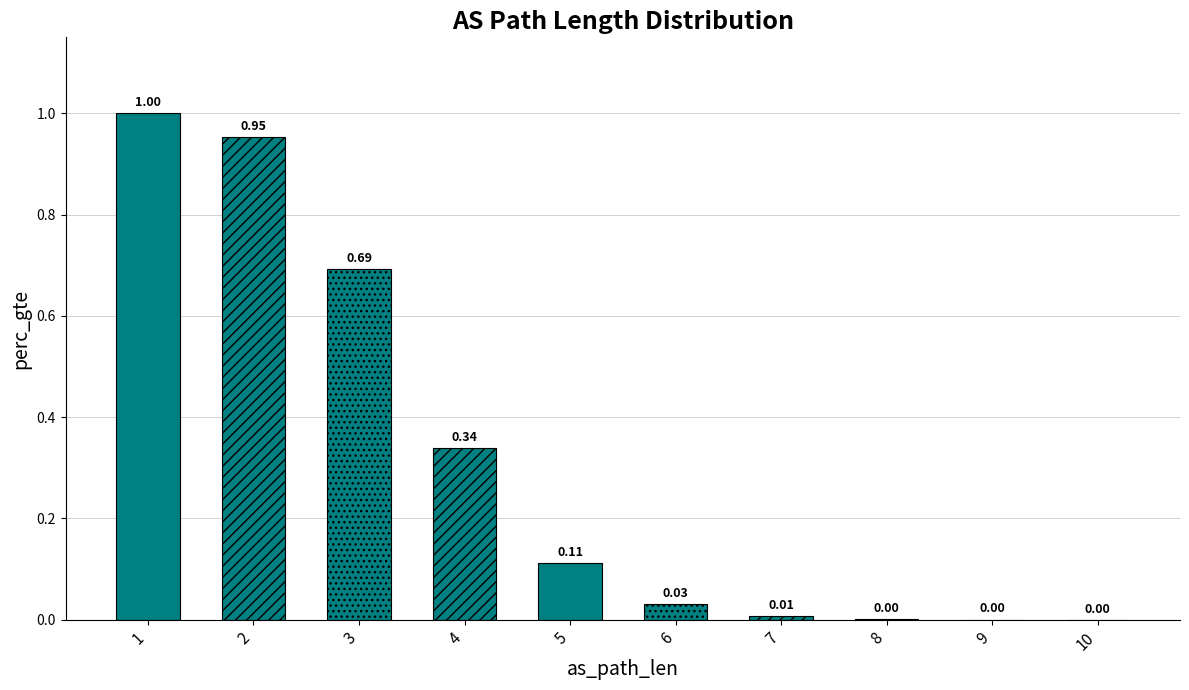

Count the number of categories in the chart.

10